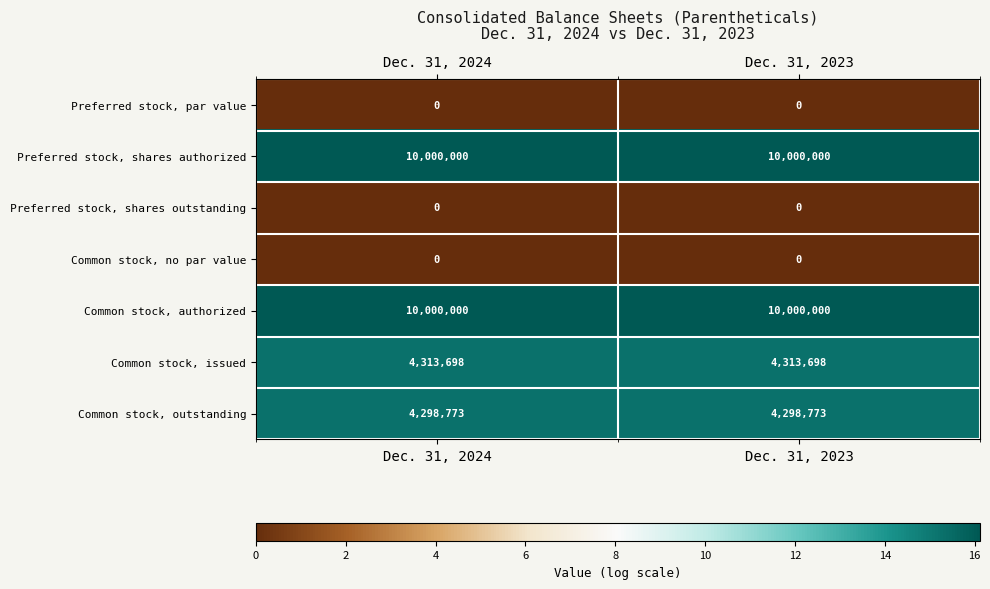

The value of Common stock, issued at Dec. 31, 2024 is 6048033. True or false?

False